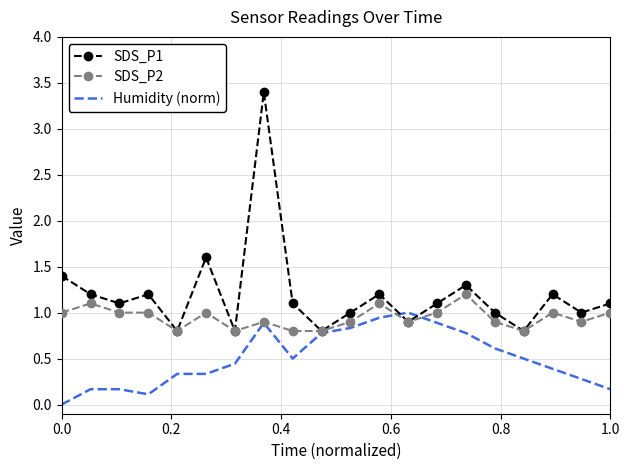

What is the maximum value for Humidity (norm)?

1.0